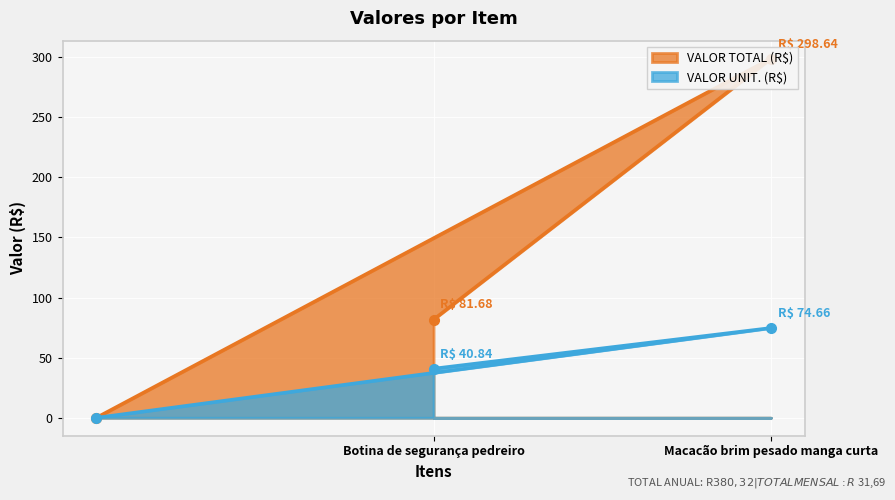

Which has a higher value, Botina de segurança pedreiro or Macacão brim pesado manga curta?

Macacão brim pesado manga curta